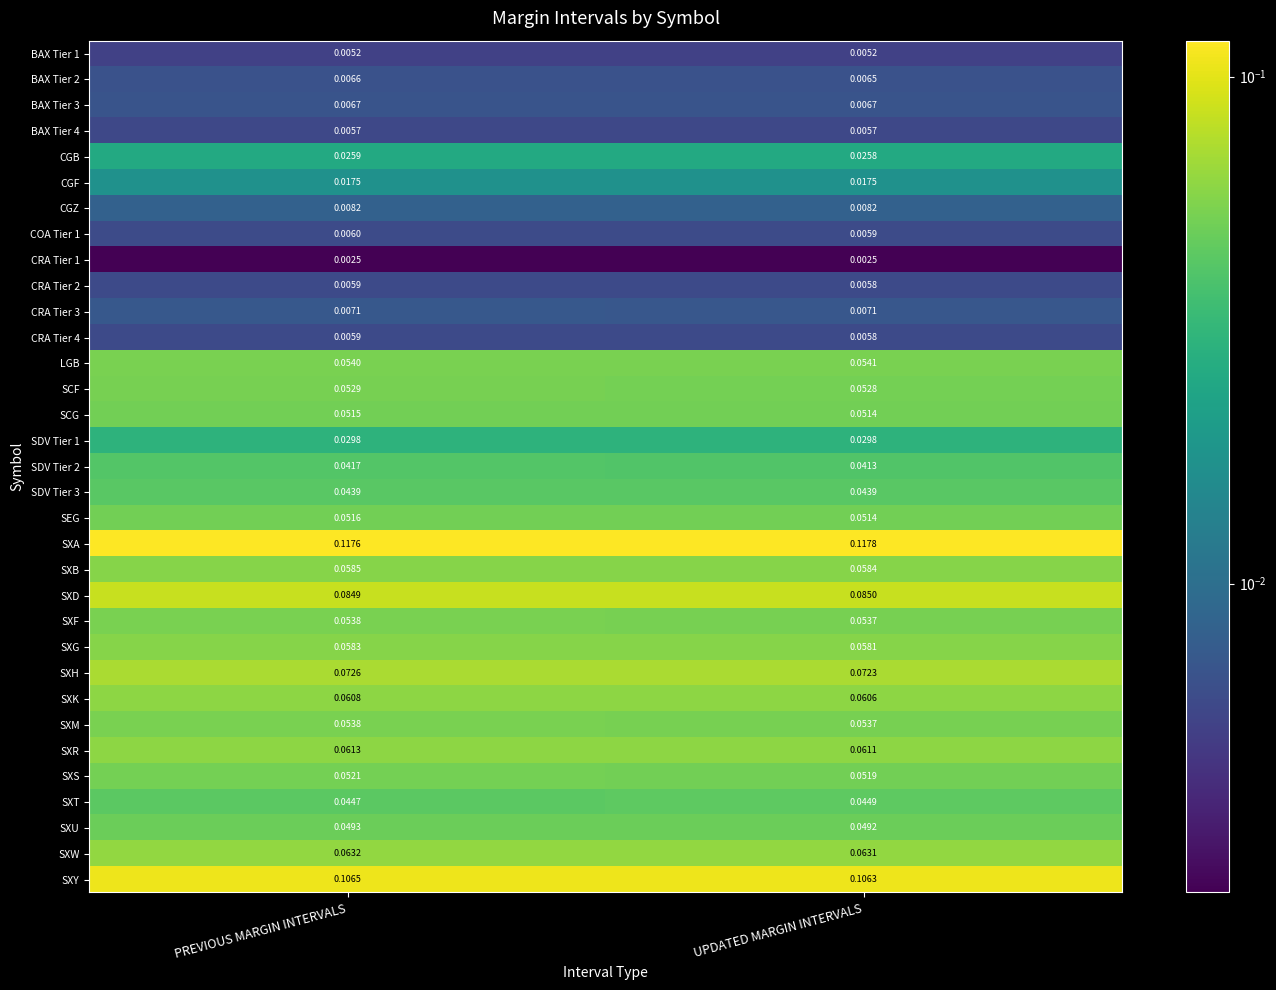

Between PREVIOUS MARGIN INTERVALS and UPDATED MARGIN INTERVALS, which series saw the biggest shift?

SDV Tier 2